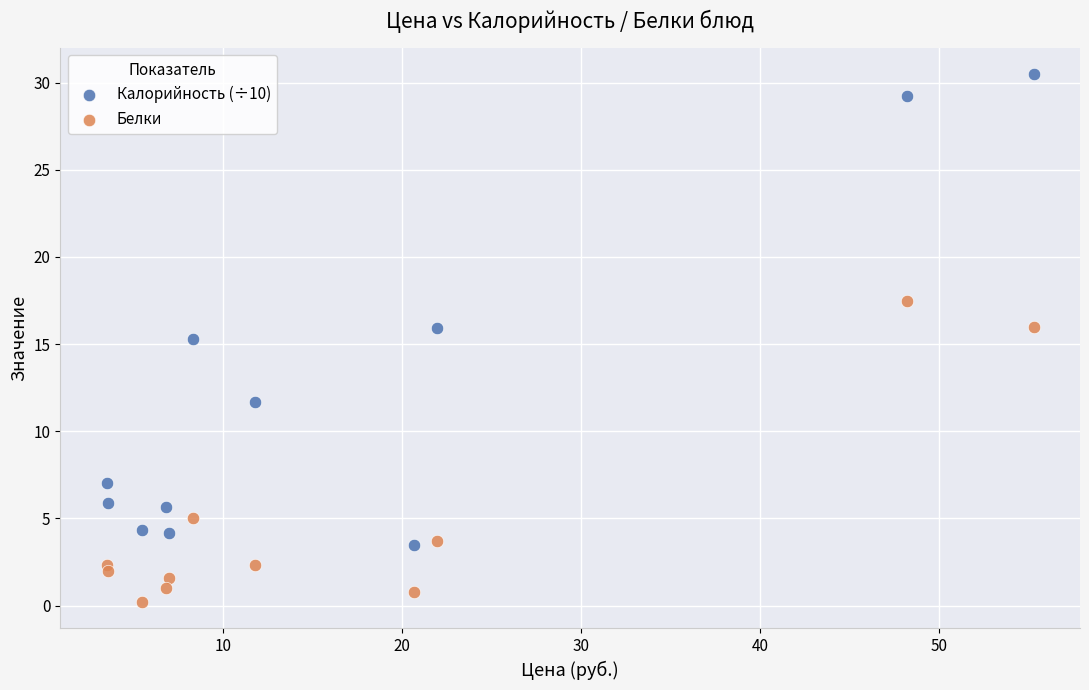

Which series reaches the maximum Y coordinate?

Калорийность (÷10)